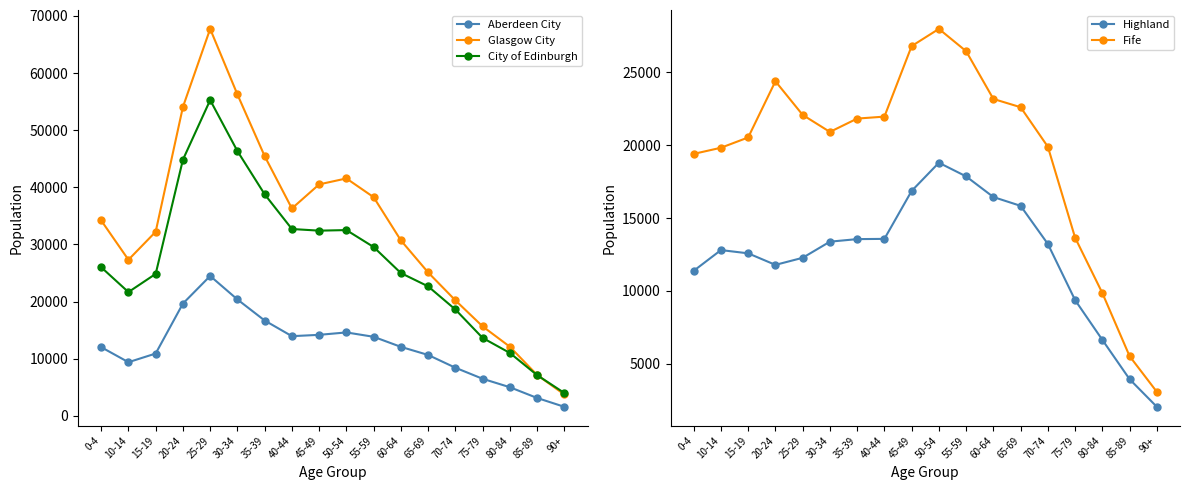

True or false: Fife and Glasgow City cross at least once.

False